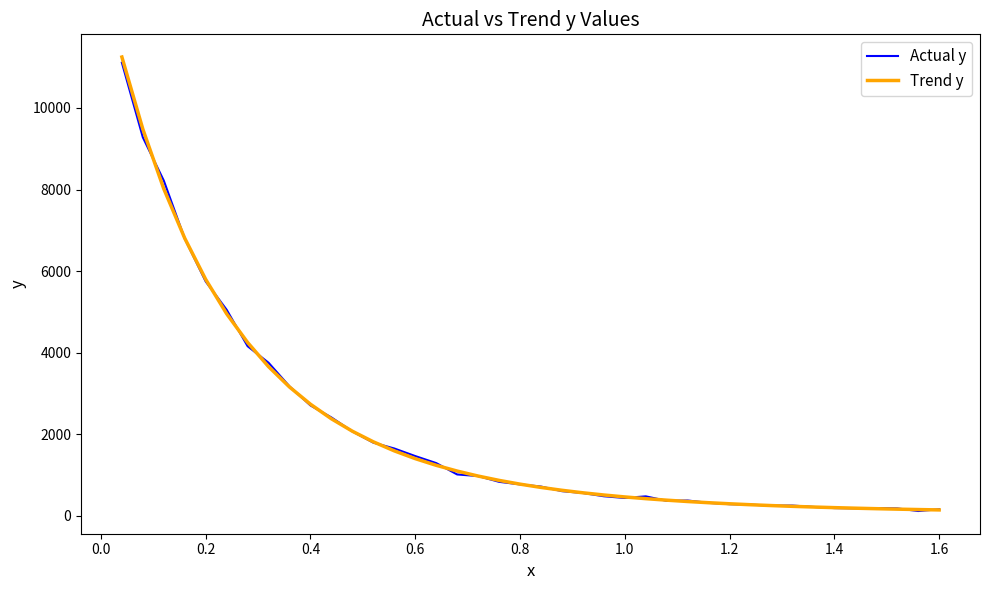

How many lines are shown in the chart?

2